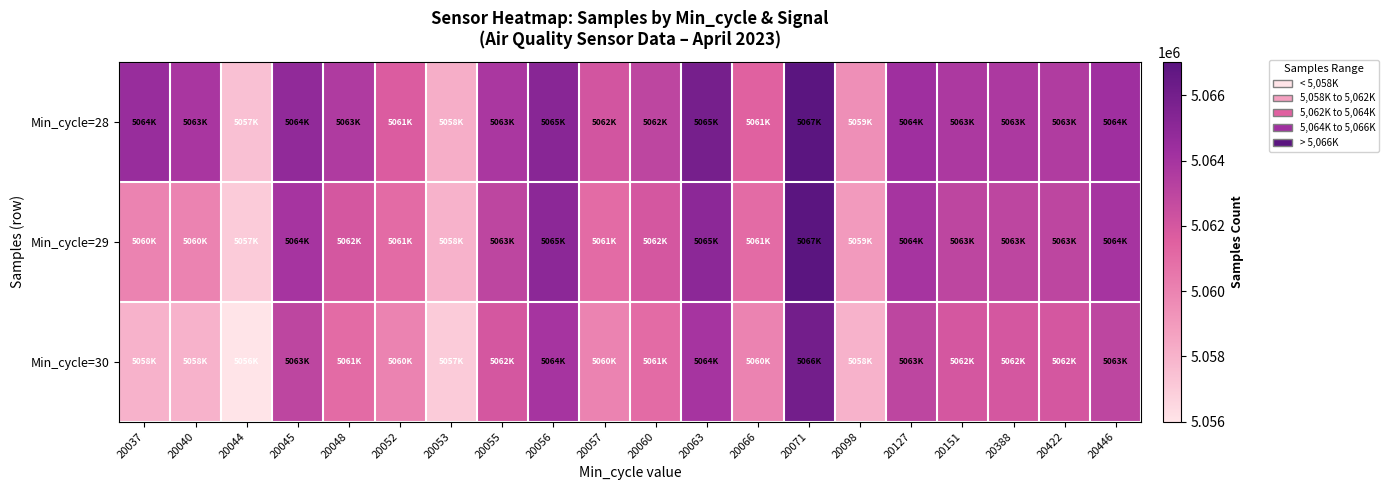

Reading left to right, transcribe all the data shown in this chart.

Min_cycle=28: 20037=5064525	20040=5063847	20044=5057455	20045=5064844	20048=5063614	20052=5061715	20053=5058155	20055=5063797	20056=5065198	20057=5062081	20060=5062990	20063=5065936	20066=5061436	20071=5067016	20098=5059459	20127=5064305	20151=5063737	20388=5063737	20422=5063565	20446=5064303
Min_cycle=29: 20037=5060000	20040=5060000	20044=5057000	20045=5064000	20048=5062000	20052=5061000	20053=5058000	20055=5063000	20056=5065000	20057=5061000	20060=5062000	20063=5065000	20066=5061000	20071=5067000	20098=5059000	20127=5064000	20151=5063000	20388=5063000	20422=5063000	20446=5064000
Min_cycle=30: 20037=5058000	20040=5058000	20044=5056000	20045=5063000	20048=5061000	20052=5060000	20053=5057000	20055=5062000	20056=5064000	20057=5060000	20060=5061000	20063=5064000	20066=5060000	20071=5066000	20098=5058000	20127=5063000	20151=5062000	20388=5062000	20422=5062000	20446=5063000